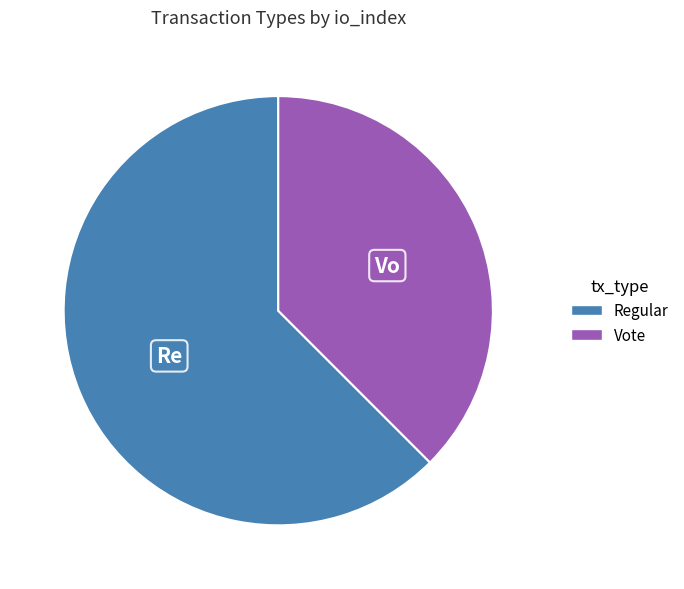

Is there any slice that represents more than half of the pie?

Yes